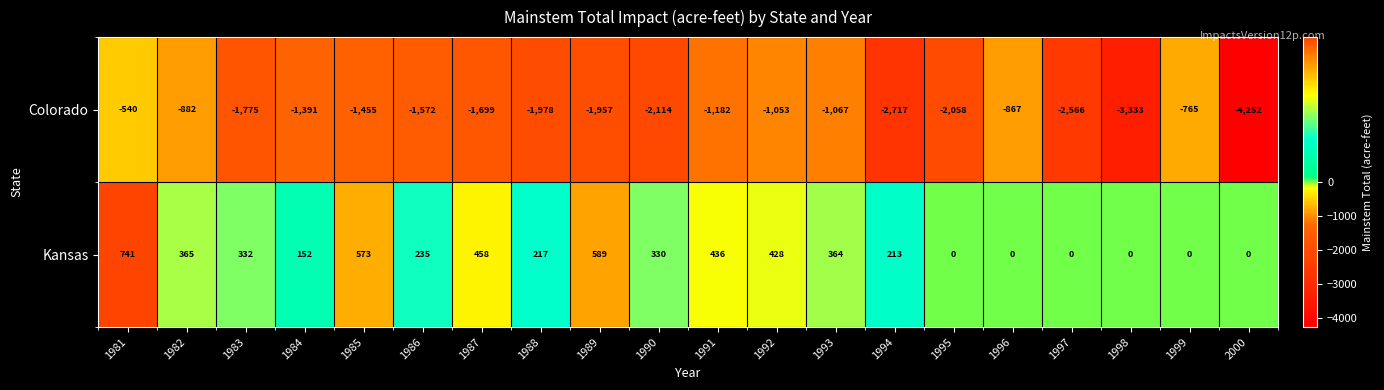

What is the smallest value displayed?

-4252